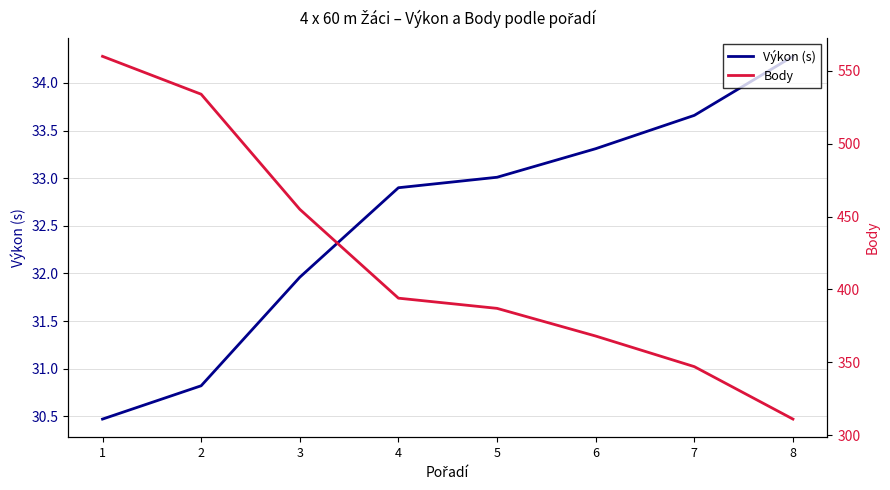

Which has a higher value, 2 or 8?

8